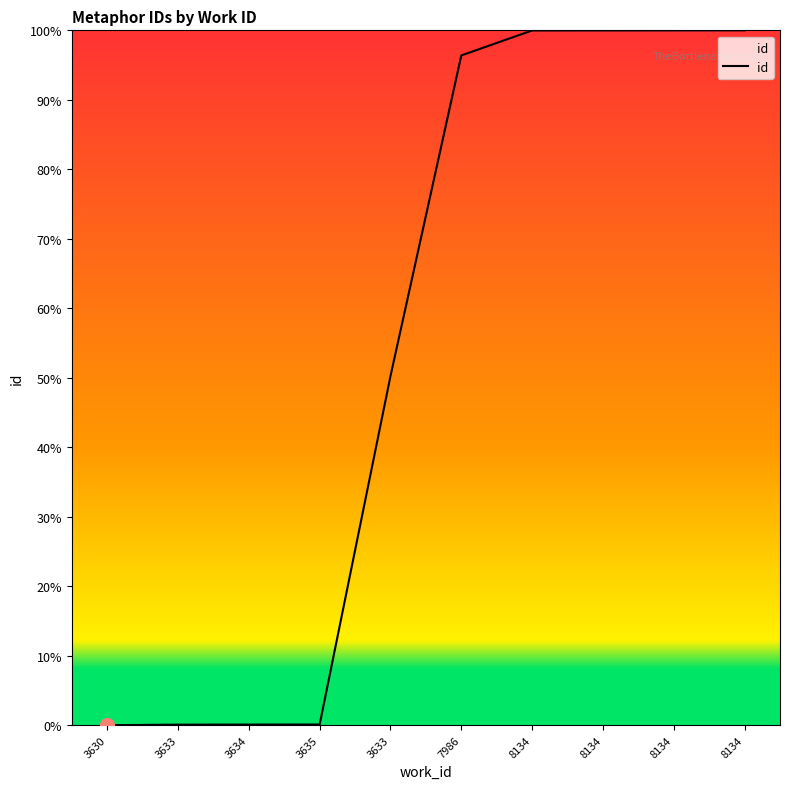

How many lines are shown in the chart?

1